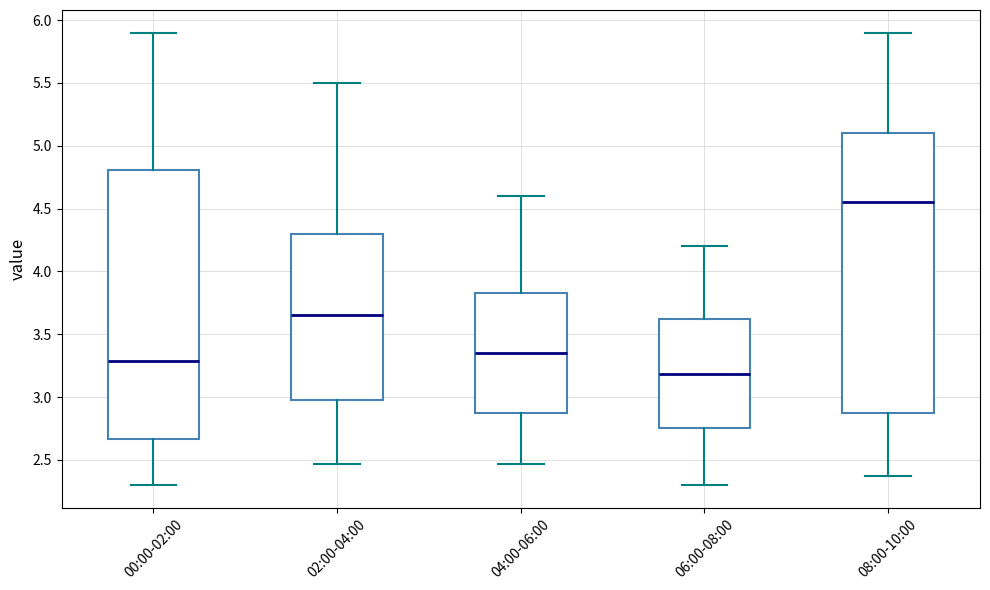

Which box's median line is the highest?

08:00-10:00